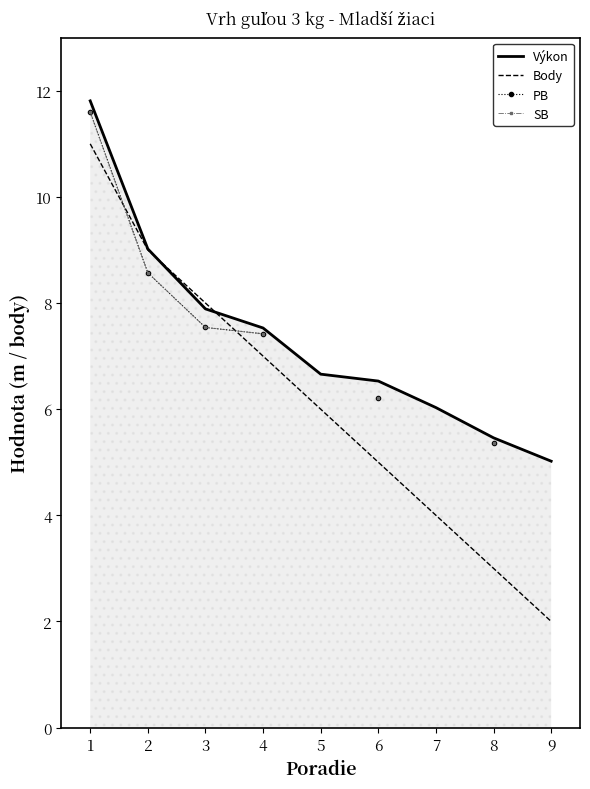

How many lines are shown in the chart?

4